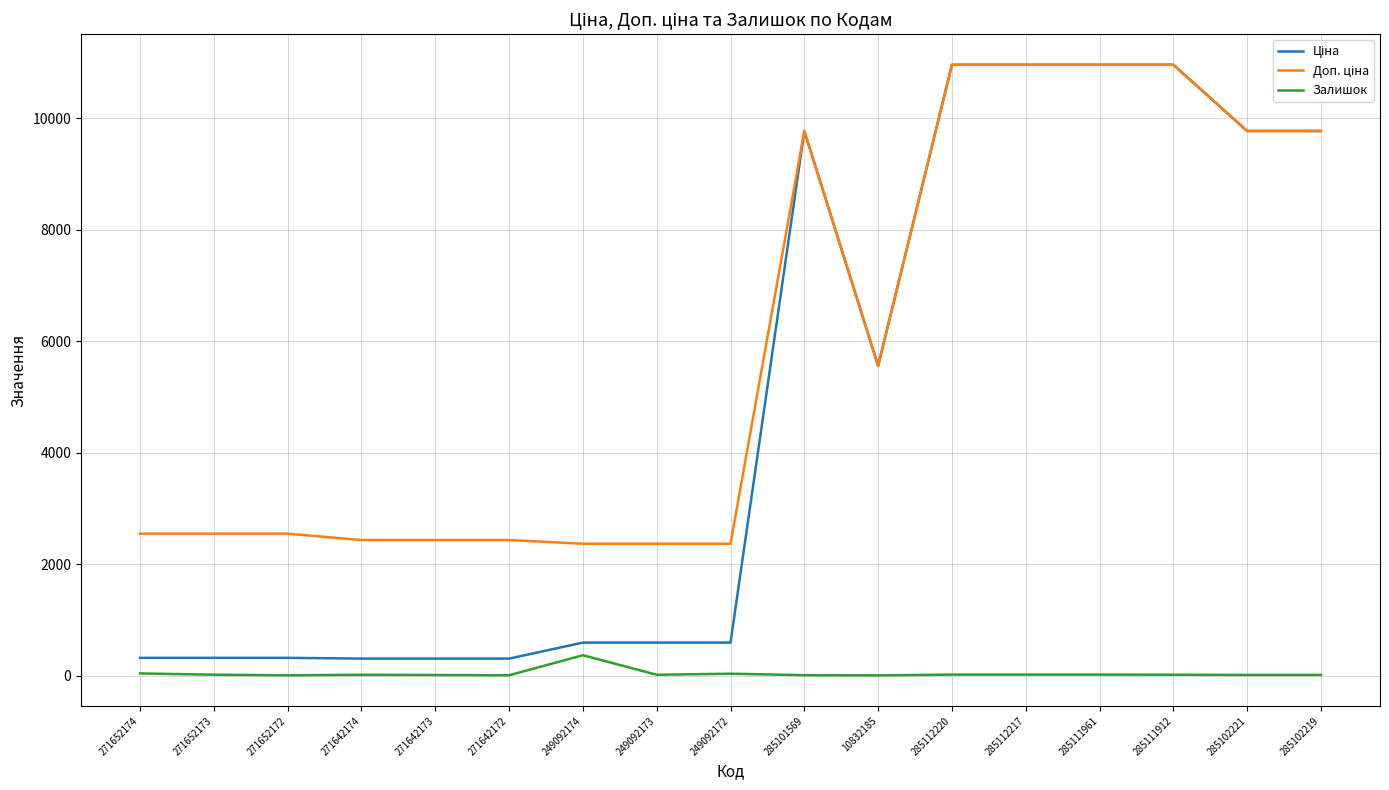

The Залишок series shows 5.0 at 271652172. True or false?

True